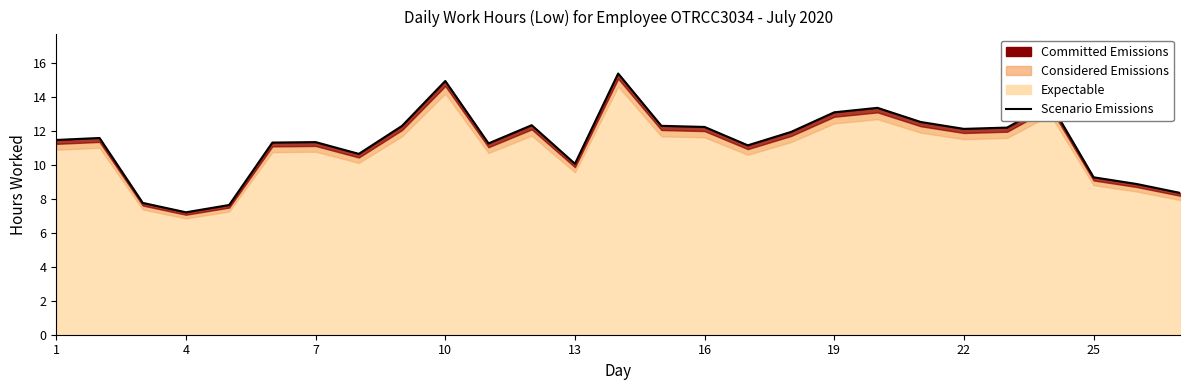

What is the value of the 1st point from the left?

11.5